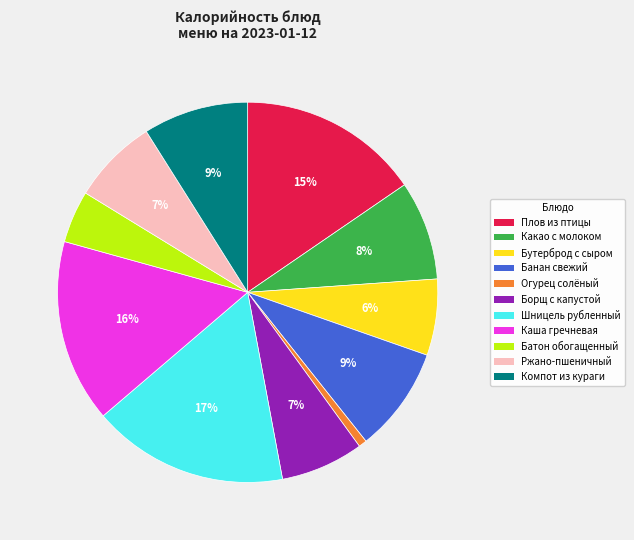

Which slice is the largest?

Шницель рубленный